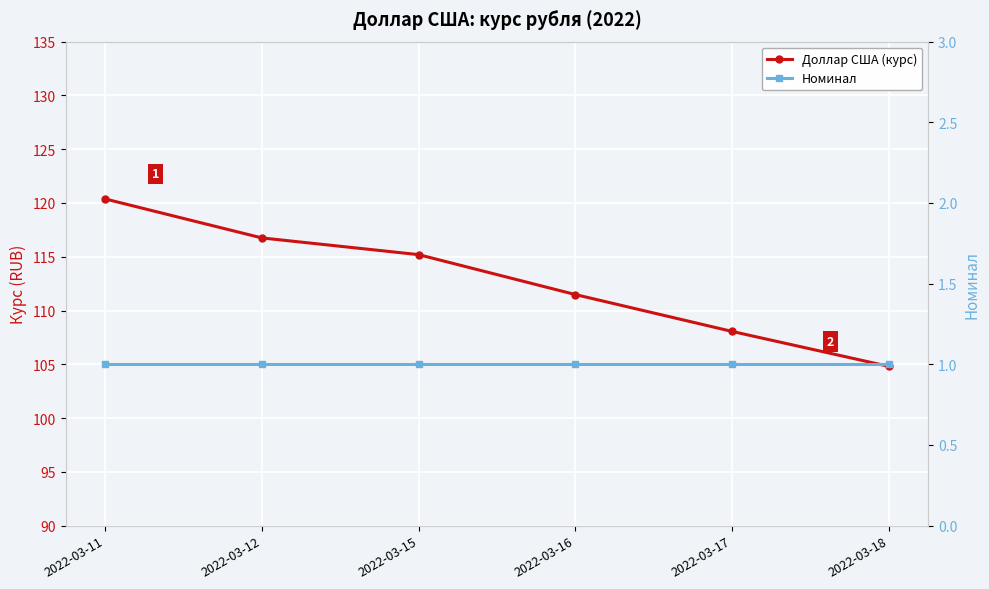

How many lines are shown in the chart?

2